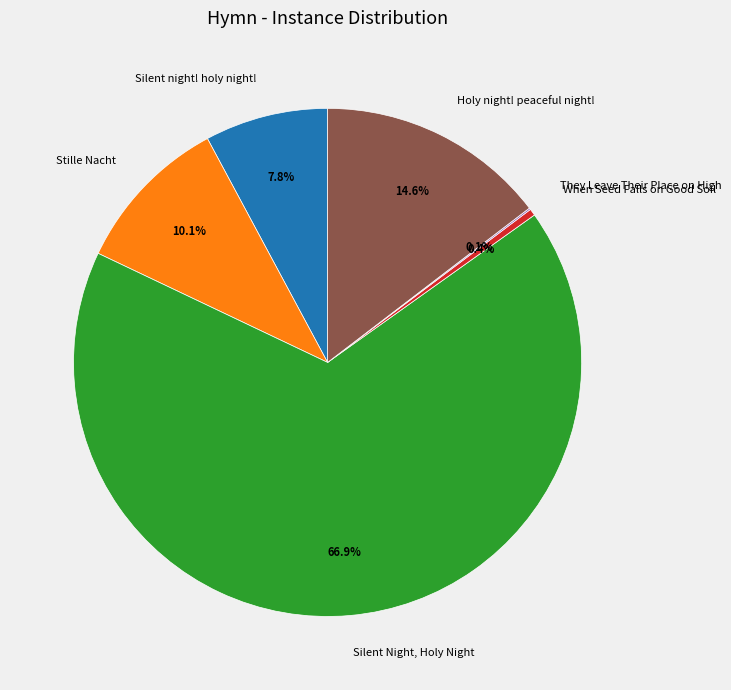

What is the majority slice?

Silent Night, Holy Night